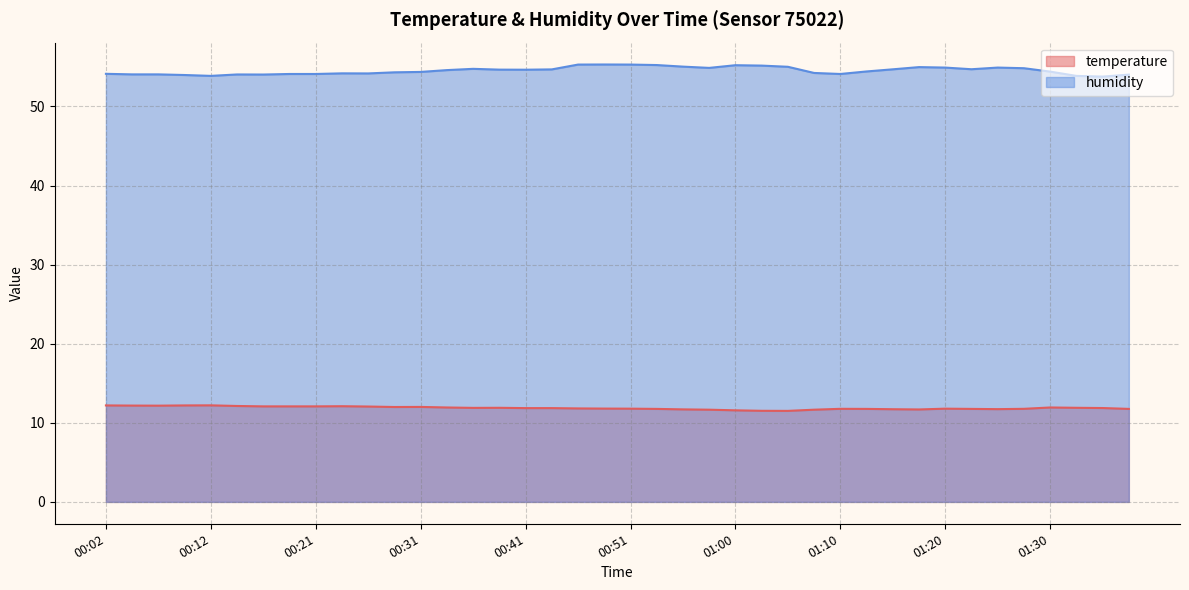

Which series has the largest total across all categories?

humidity